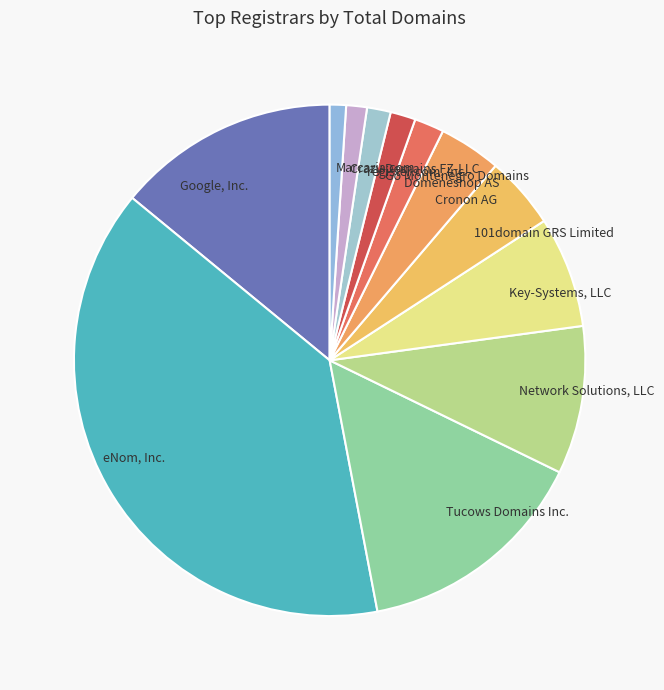

Is it true that Crazy Domains FZ-LLC is 11% of the pie?

False